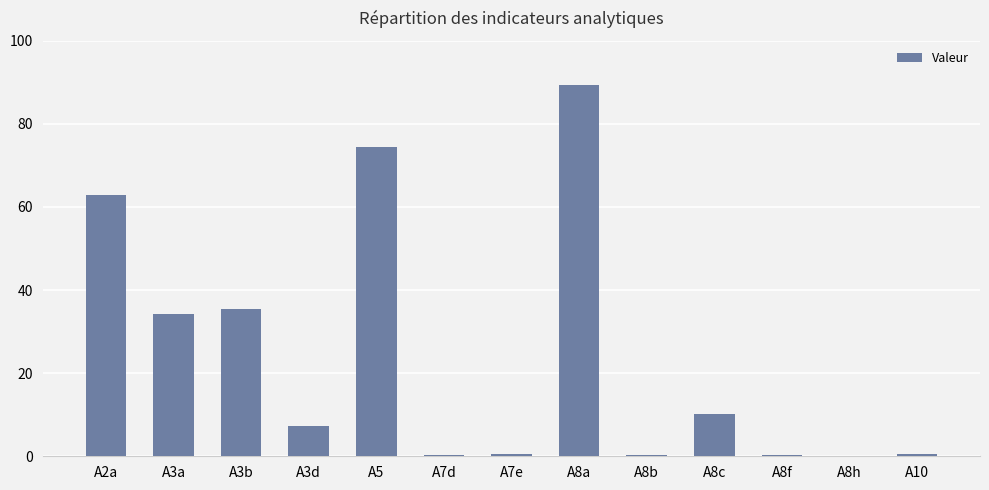

What is the average value?

24.3